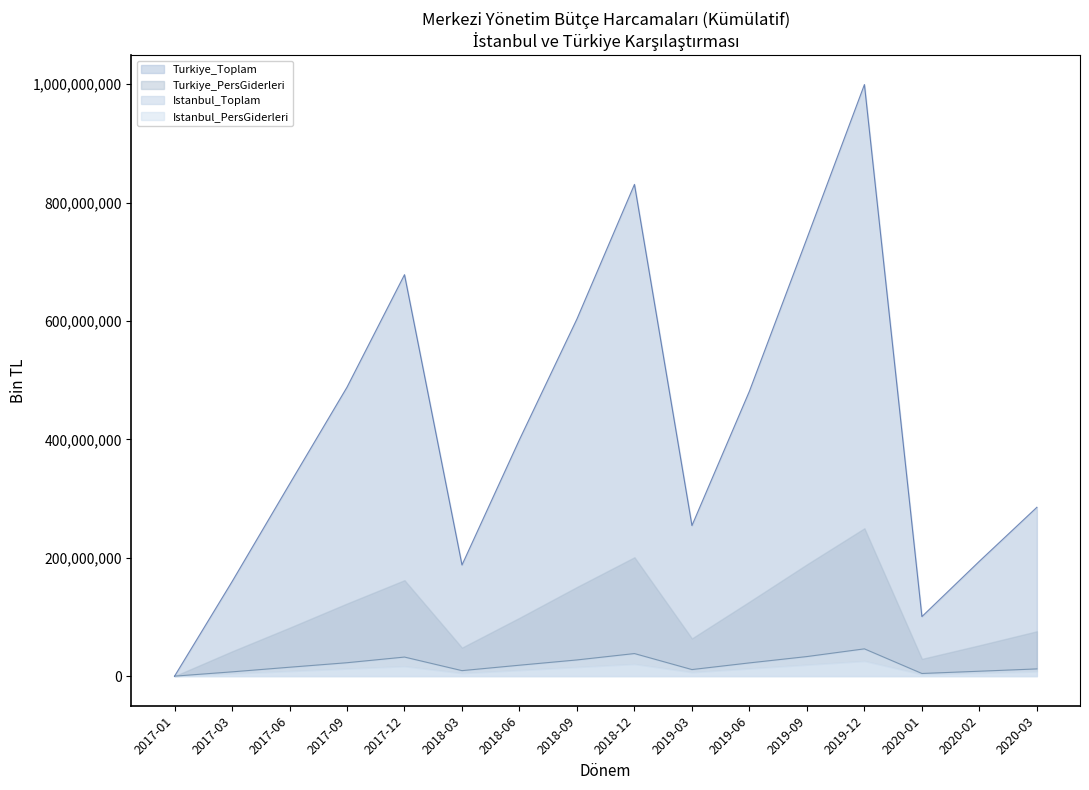

What value does the Istanbul_PersGiderleri series have at 2017-06?

324435168